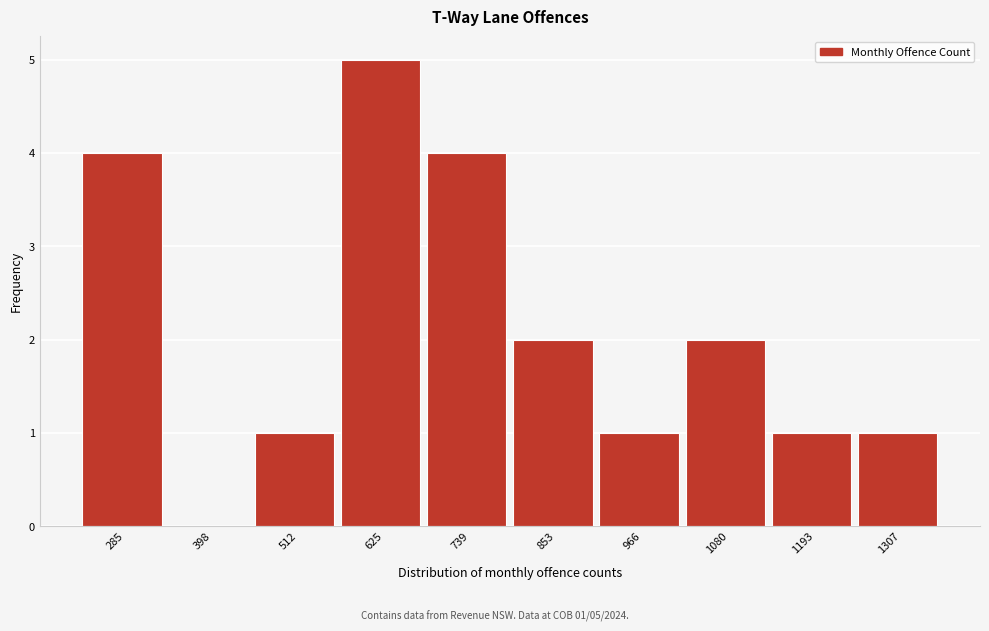

Reading right to left, list all the values displayed in this chart.

1307=1	1193=1	1080=2	966=1	853=2	739=4	625=5	512=1	398=0	285=4